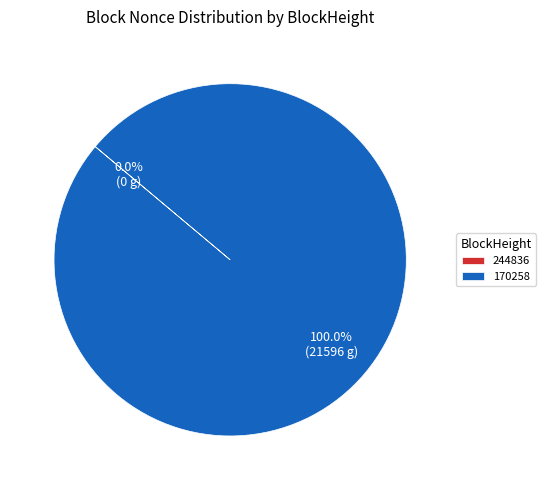

What is the smallest slice in the pie chart?

244836